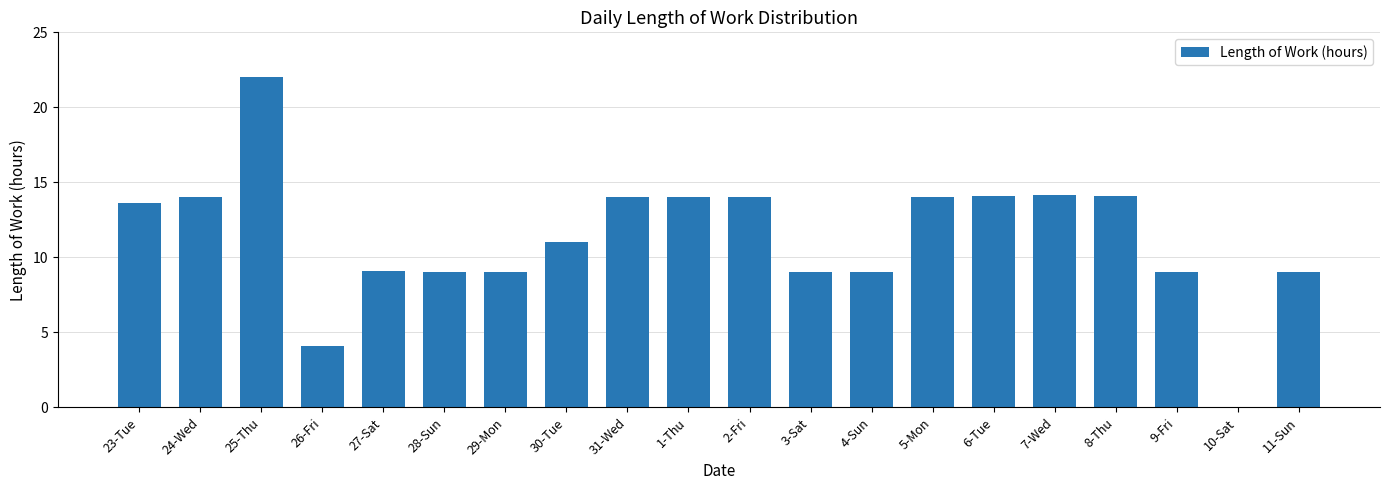

Is it true that the value at 23-Tue is 13.6?

True